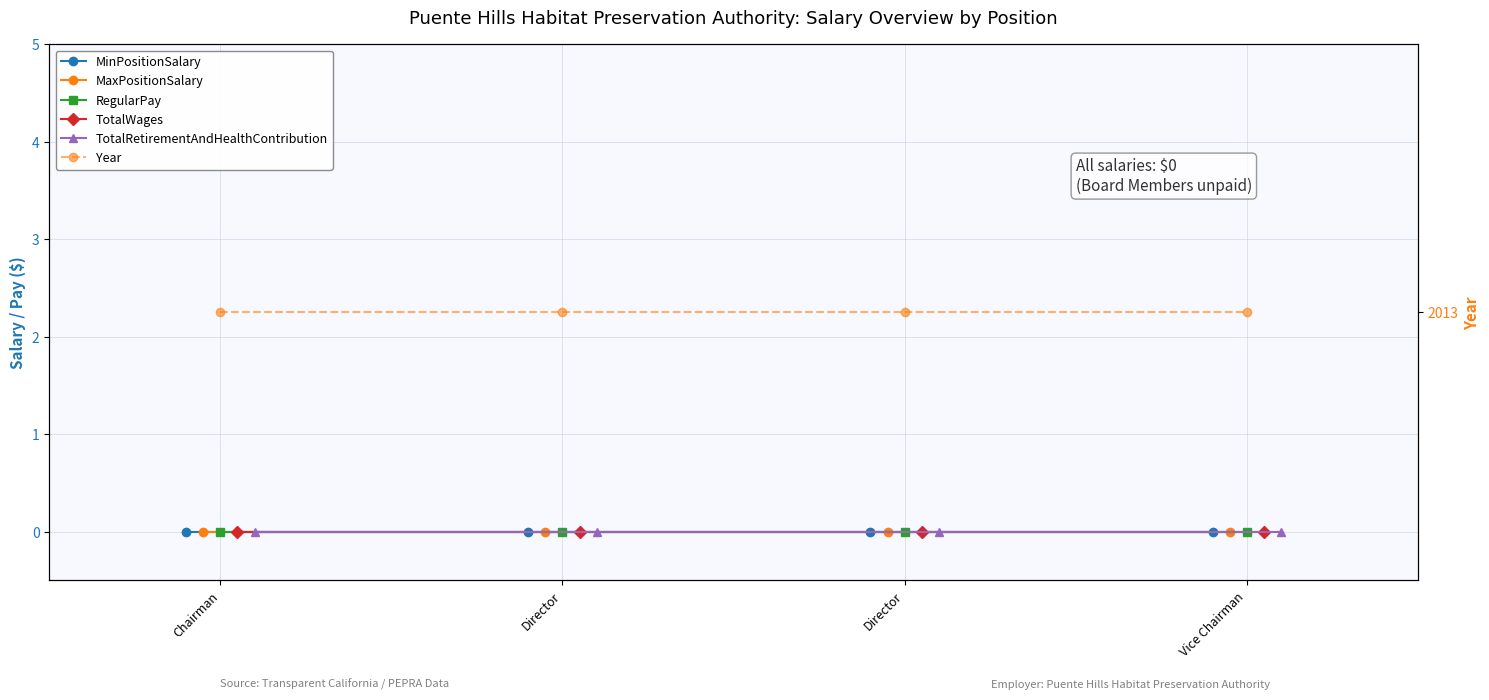

Which category has the highest value in the Year series?

Chairman